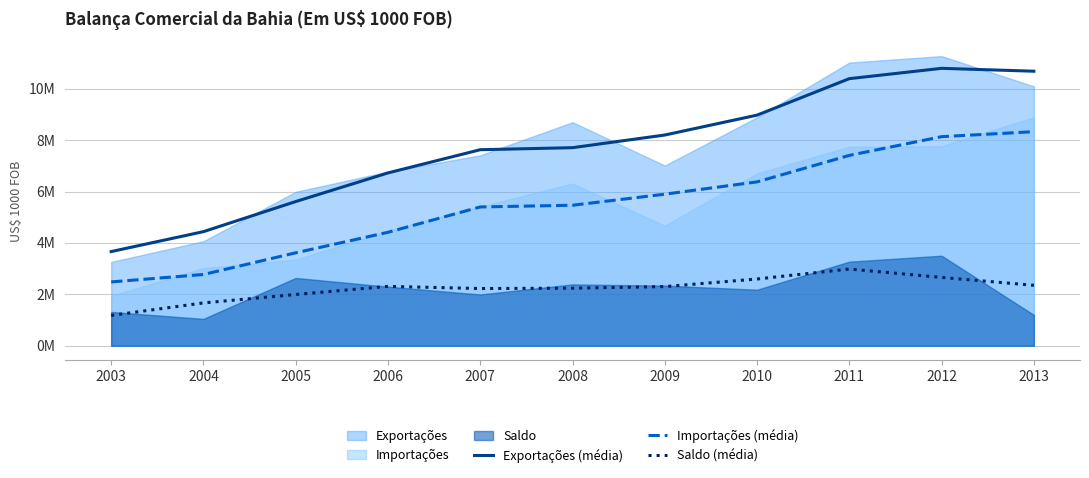

At which category does the chart reach its peak across all series?

2012